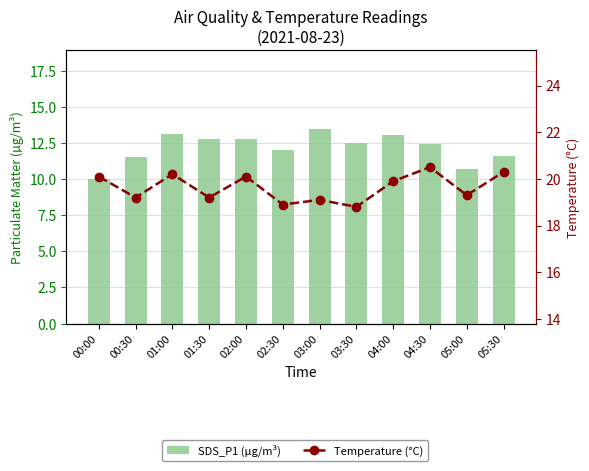

Where is Temperature (°C) nearest to the value 19?

02:30